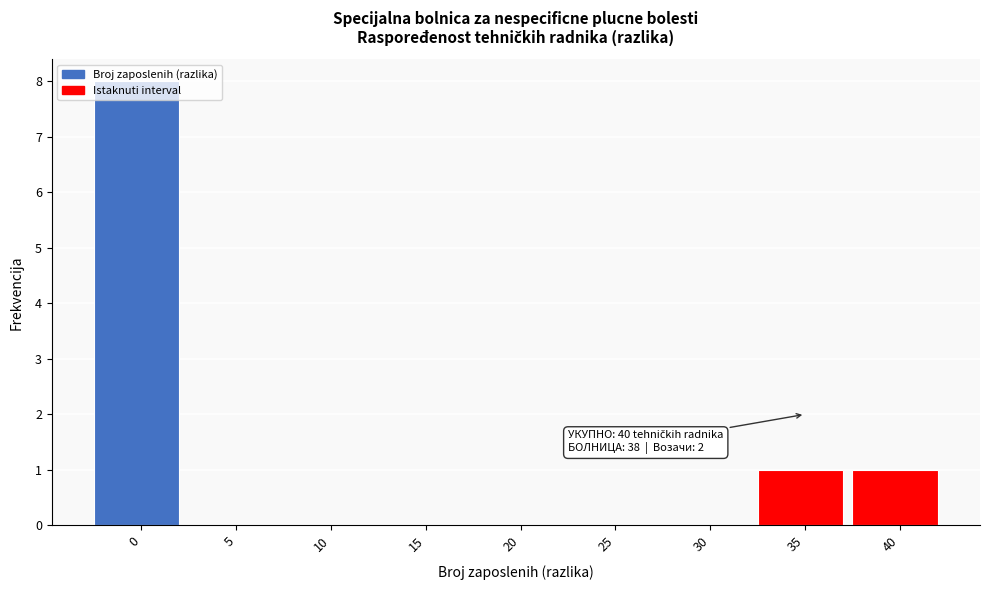

The chart shows a value of 1 at 40. True or false?

True